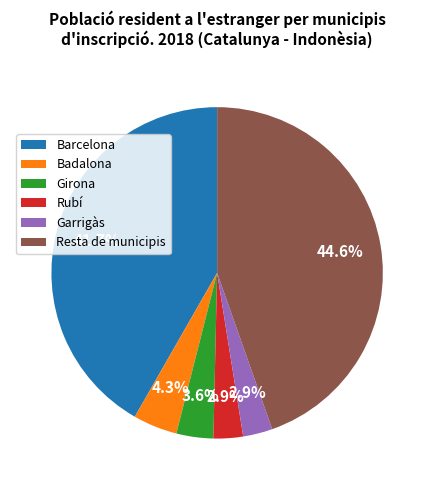

True or false: Garrigàs accounts for 3% of the total.

True